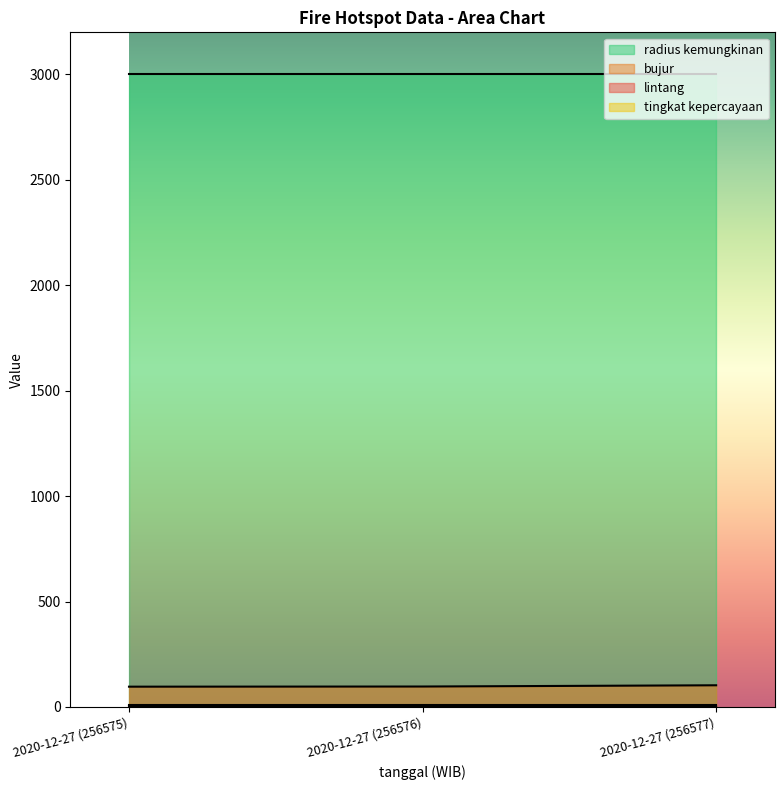

What position from the left is 2020-12-27 (256575)?

1